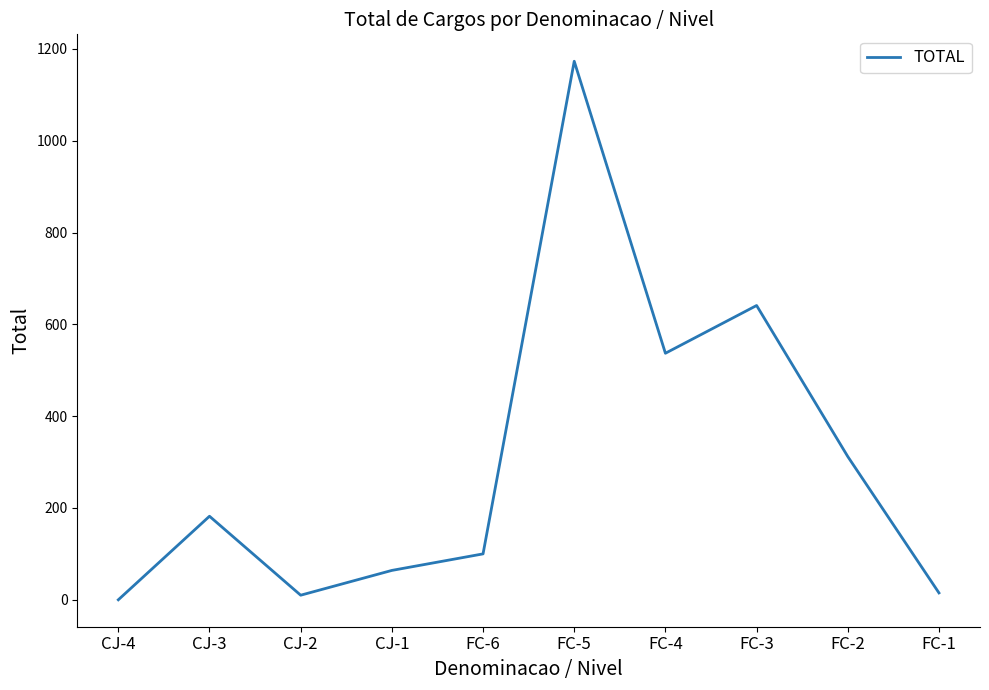

How many interior local valleys (lower than both neighbors) does the data have?

2